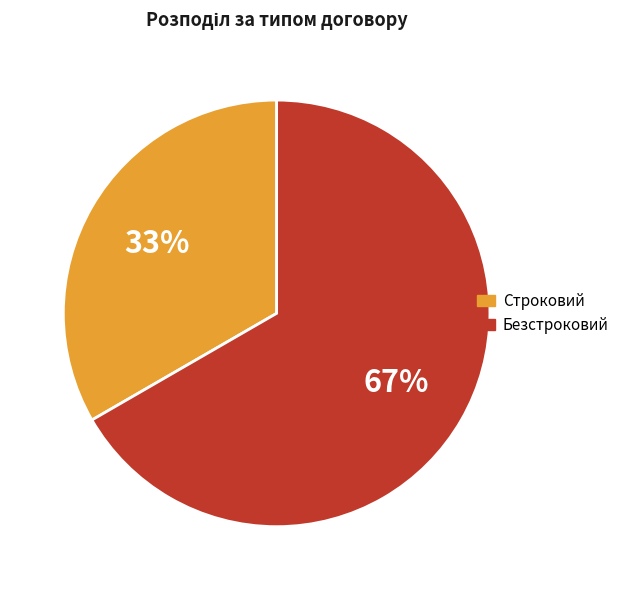

Which category has the biggest portion of the pie?

Безстроковий